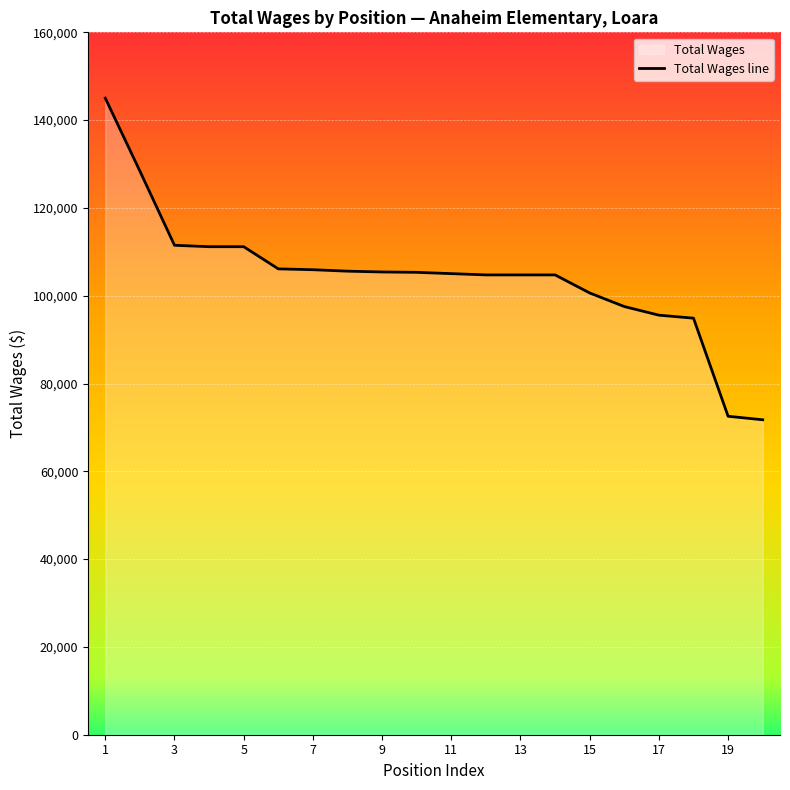

The value at 7 is 37461. True or false?

False